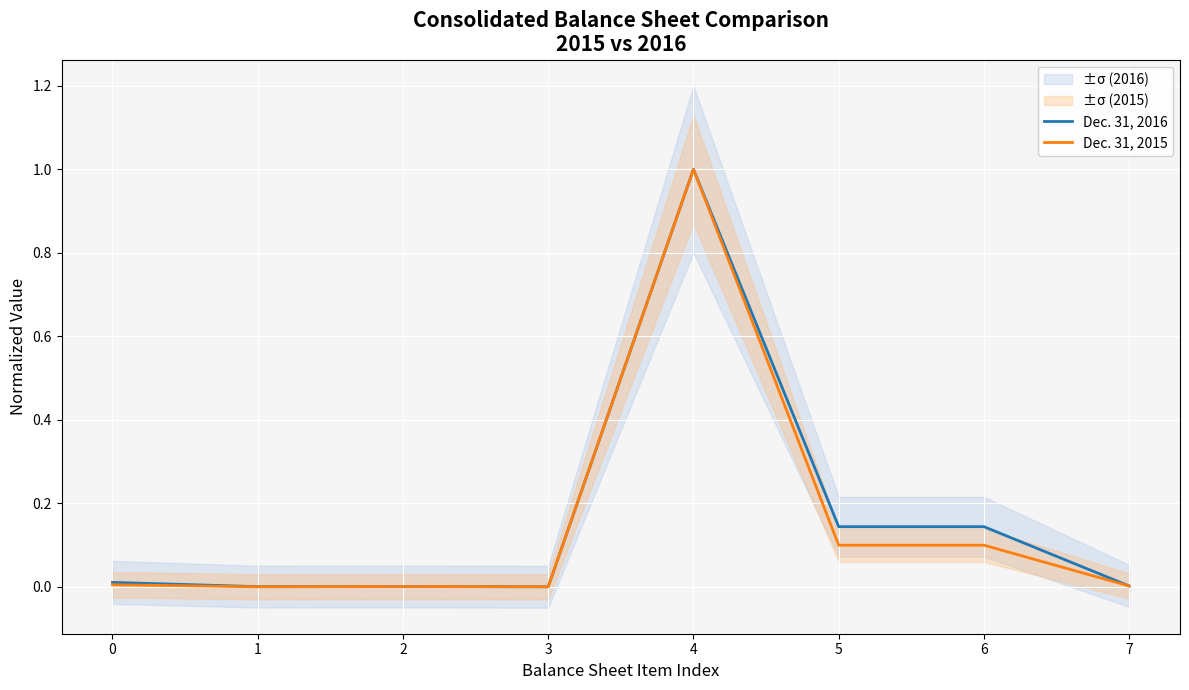

True or false: Dec. 31, 2016 and Dec. 31, 2015 intersect in this chart.

False